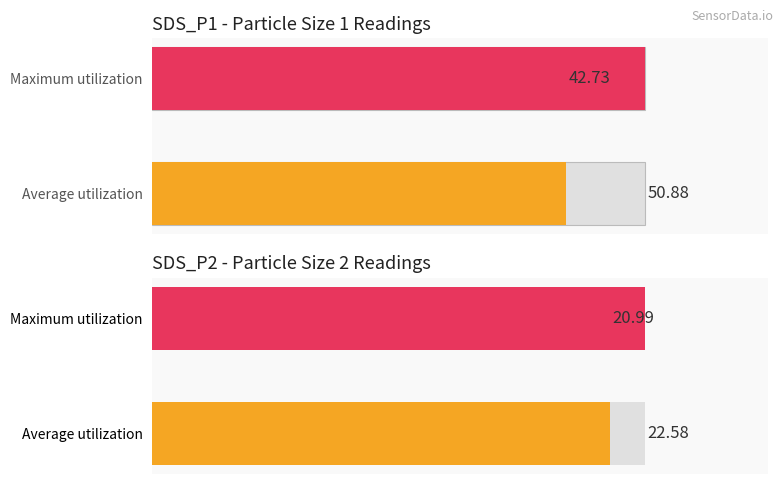

List the series in order of their peak value, lowest first.

SDS_P2, SDS_P1